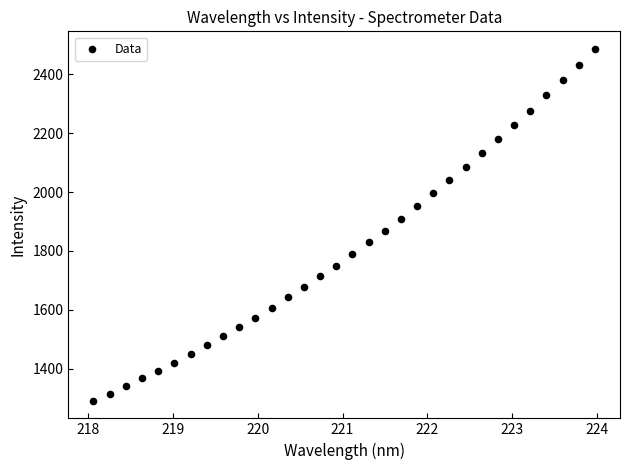

What is the range of X values (max minus min)?

5.9